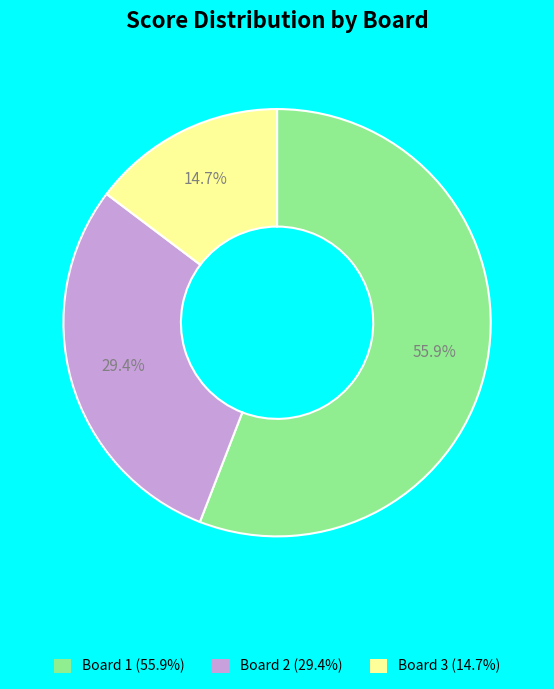

Is there a majority slice in this chart?

Yes